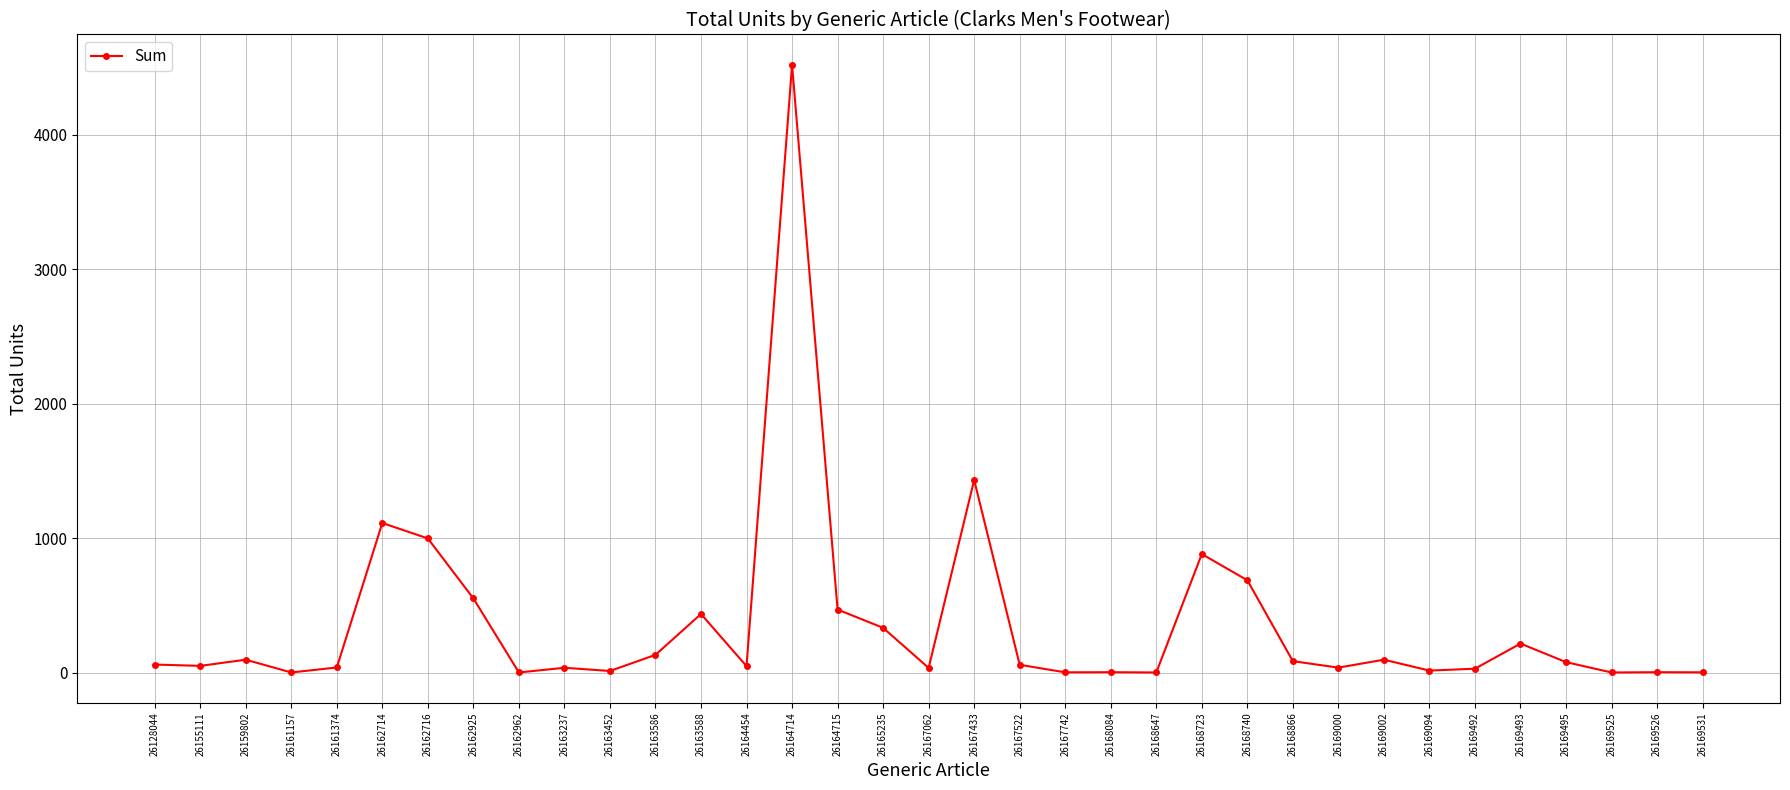

What is the change in value from 26164454 to 26169526?

-45